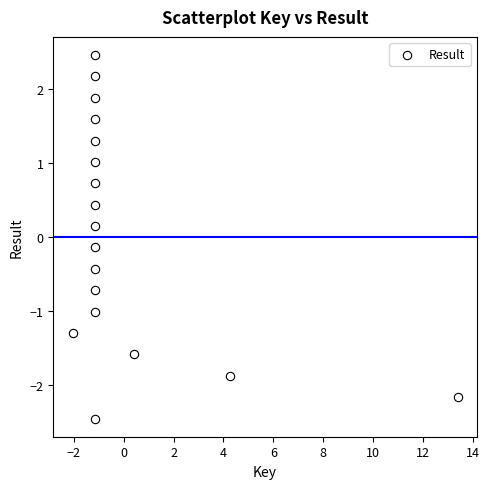

What is the range of X values (max minus min)?

15.4